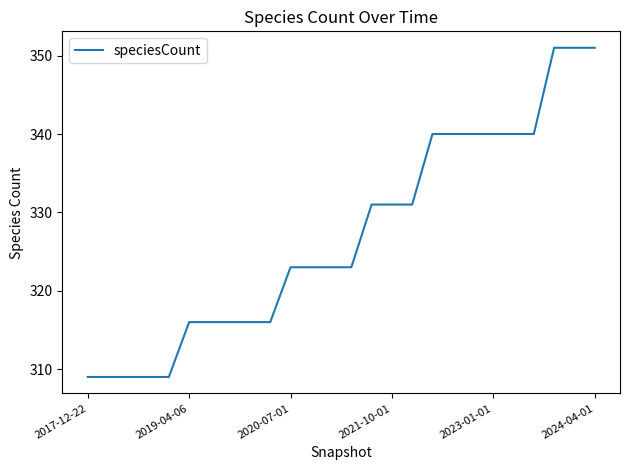

What is the difference between the maximum and minimum values?

42